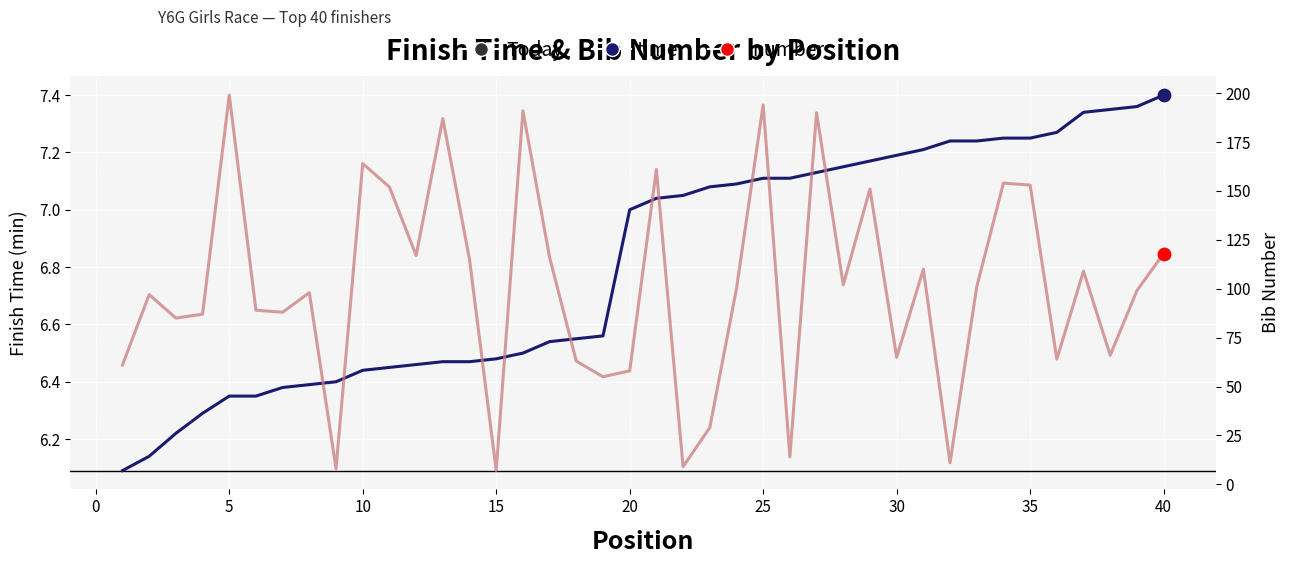

Which series has the largest total across all categories?

number